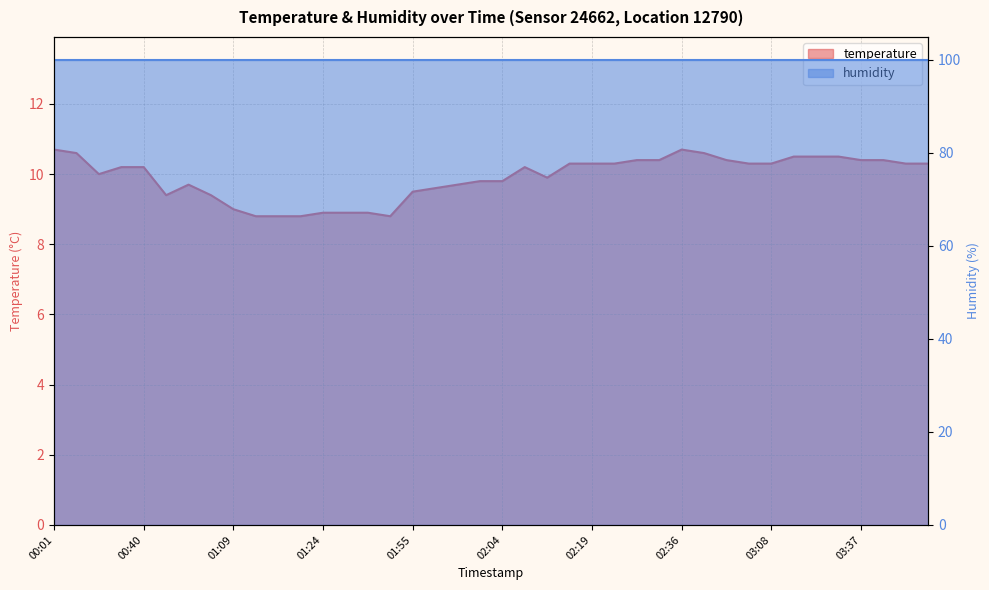

What is the greatest value displayed?

10.7